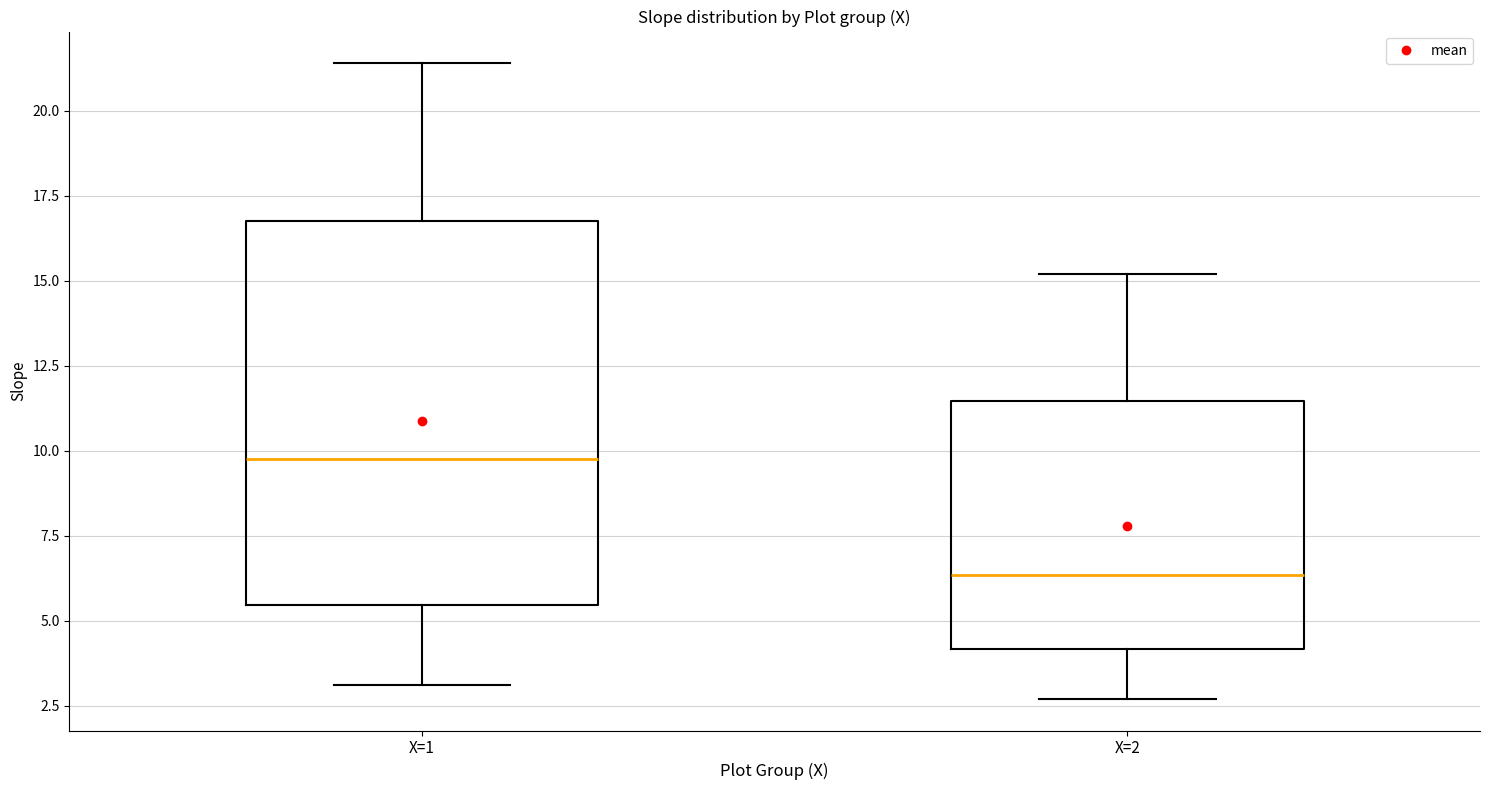

Which box has the lowest median line?

X=2